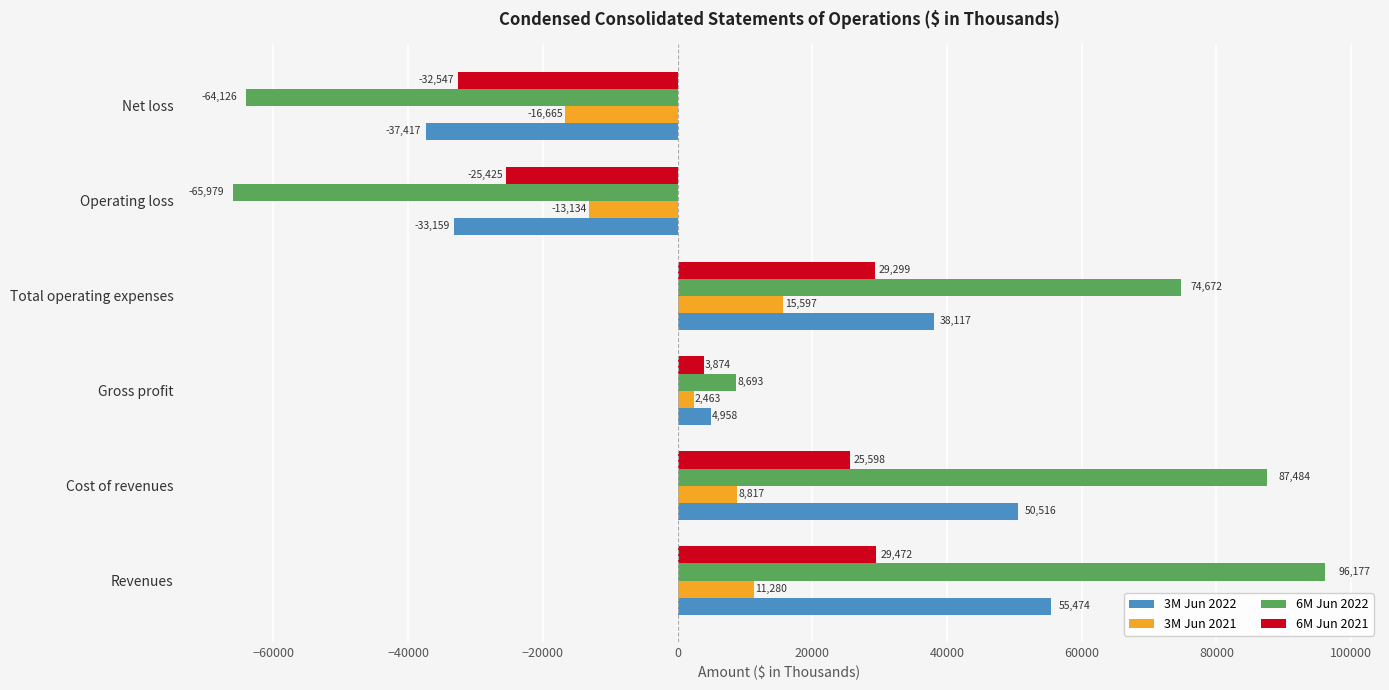

Is the value of 6M Jun 2022 at Revenues greater than the value of 3M Jun 2022 at Net loss?

Yes